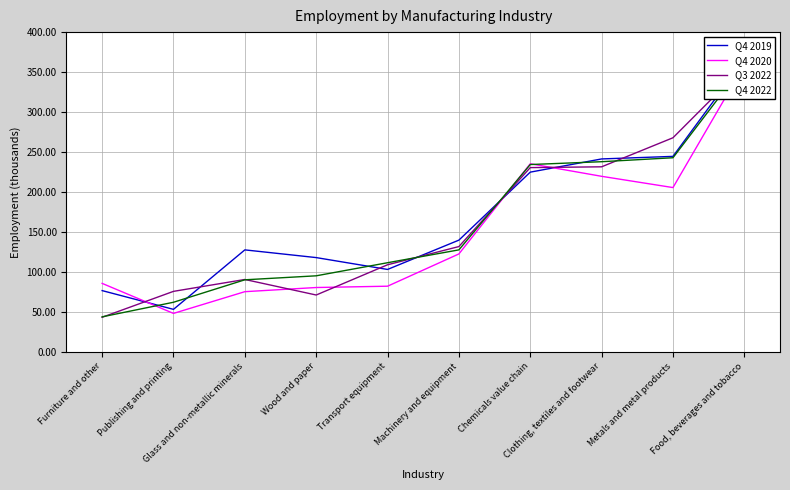

How many intersections are there between Q4 2020 and Q3 2022?

6